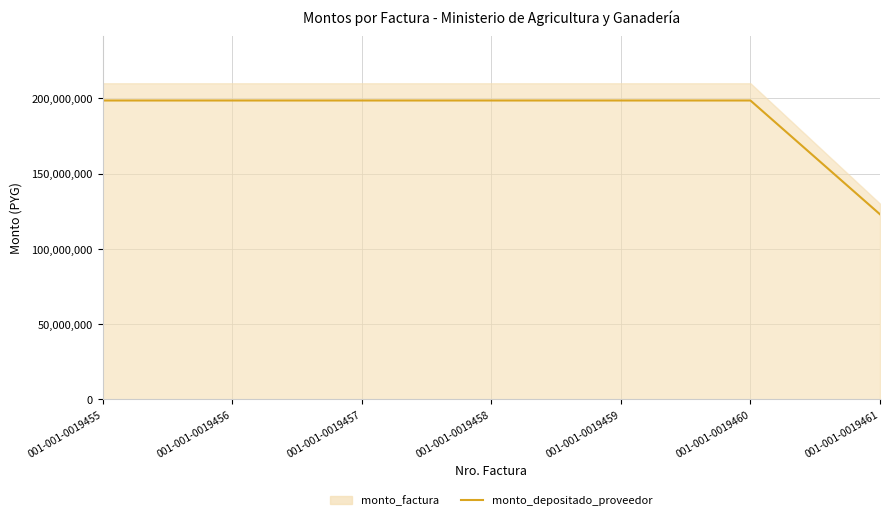

Rank the categories by value from lowest to highest.

001-001-0019461, 001-001-0019455, 001-001-0019456, 001-001-0019457, 001-001-0019458, 001-001-0019459, 001-001-0019460